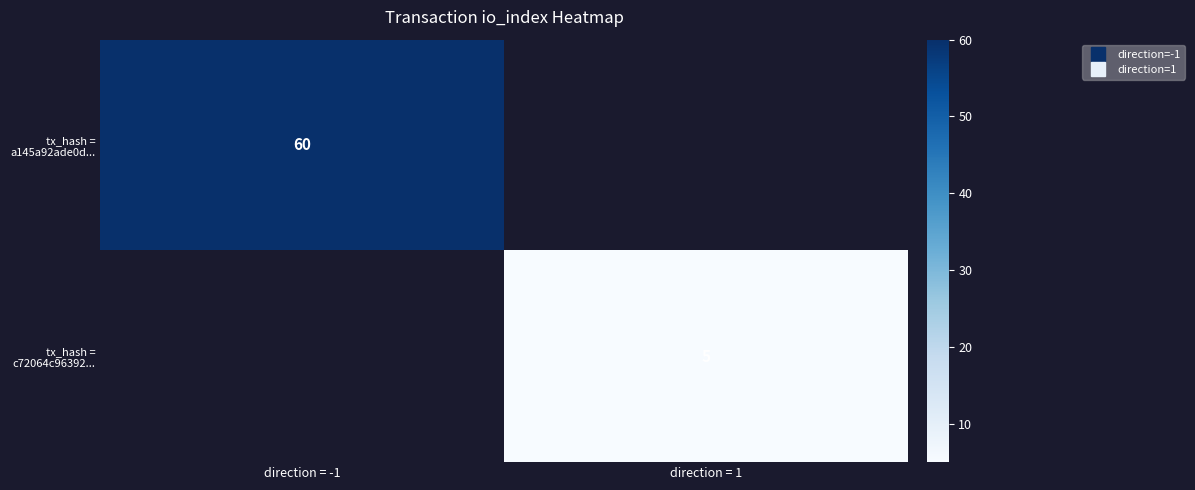

How many values in tx_hash = c72064c96392... are above zero?

1